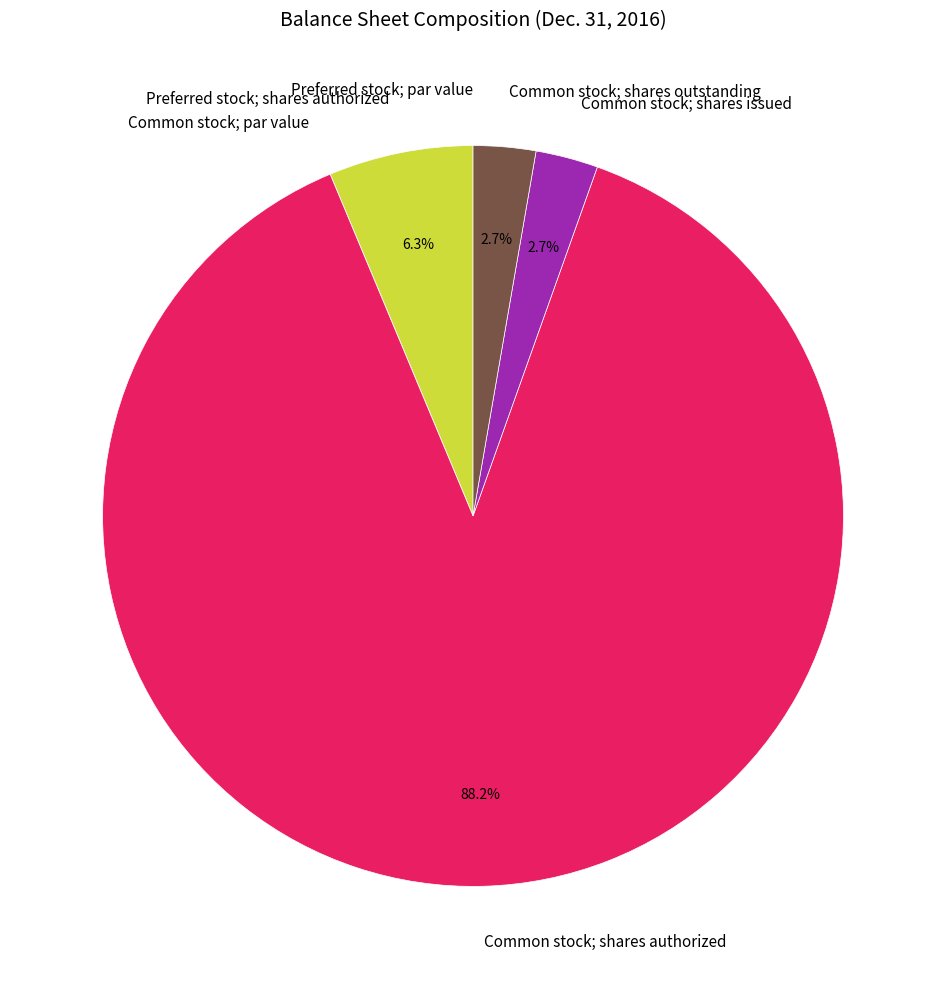

Approximately how many times larger is the value at Common stock; shares outstanding compared to Preferred stock; shares authorized?

0.4